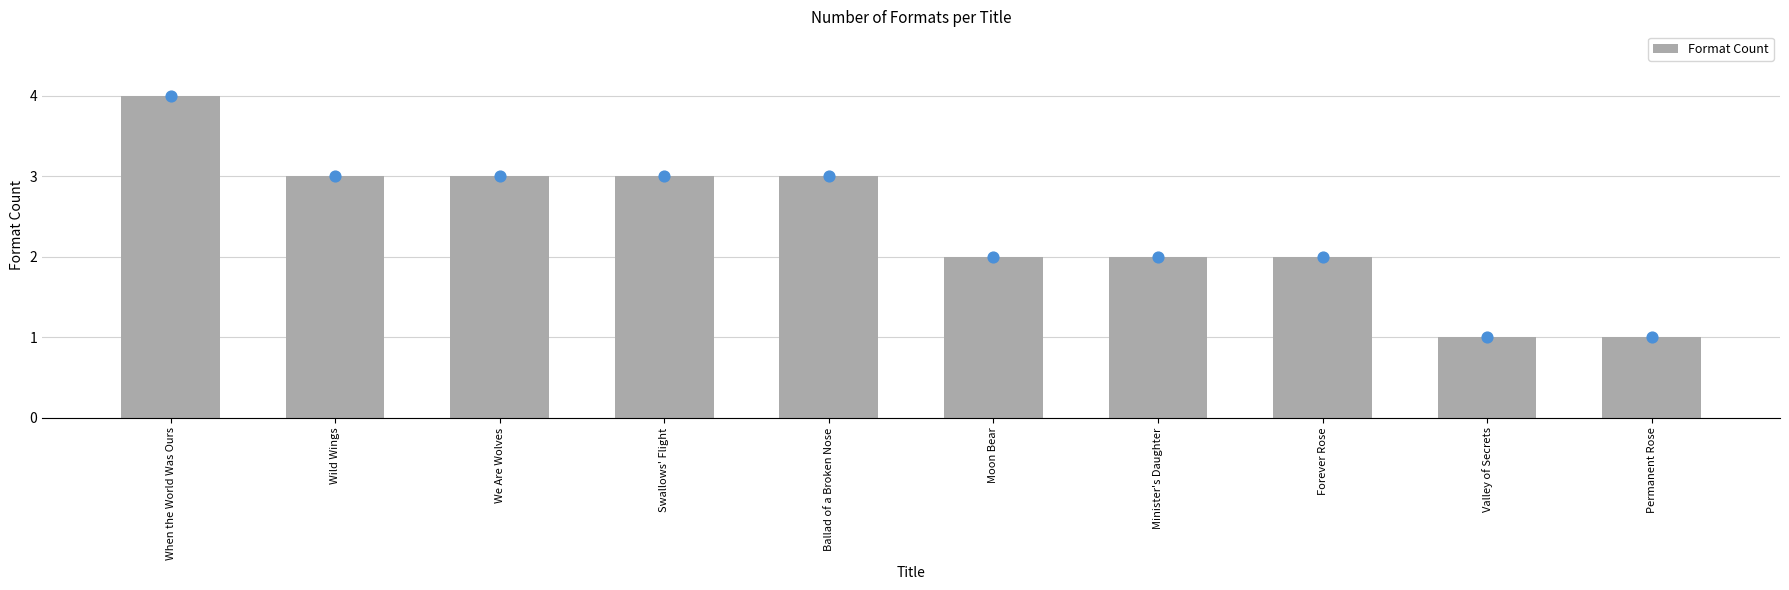

Approximately how many times larger is the value at We Are Wolves compared to Forever Rose?

1.5